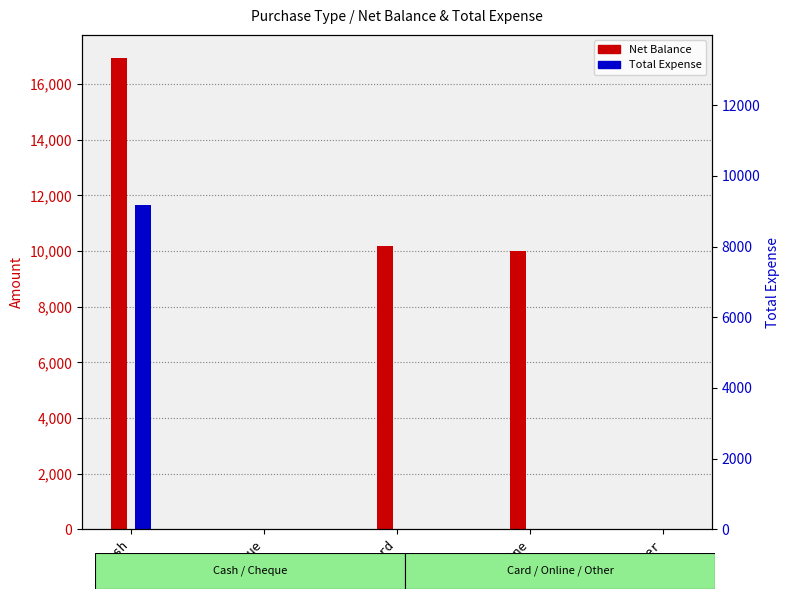

At which label does Total Expense reach its minimum?

Cheque